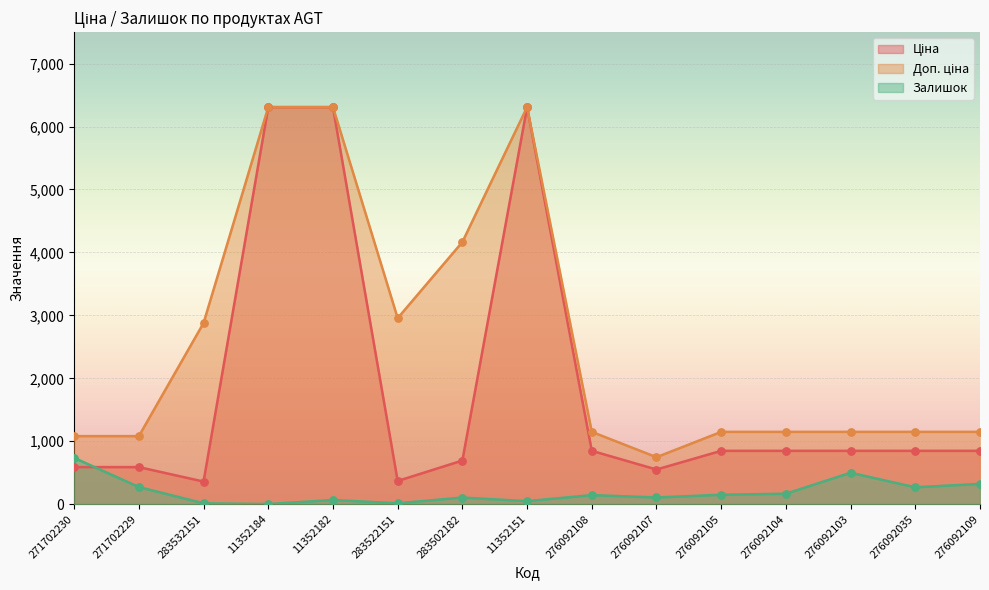

Which series has the largest total across all categories?

Доп. ціна